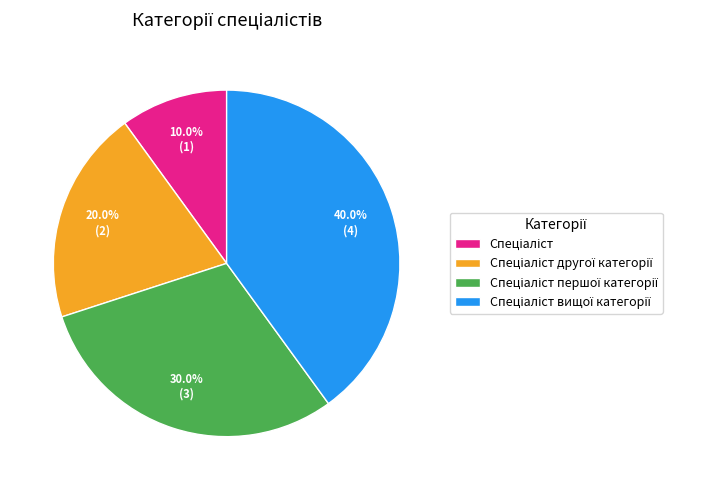

Is there any slice that represents more than half of the pie?

No